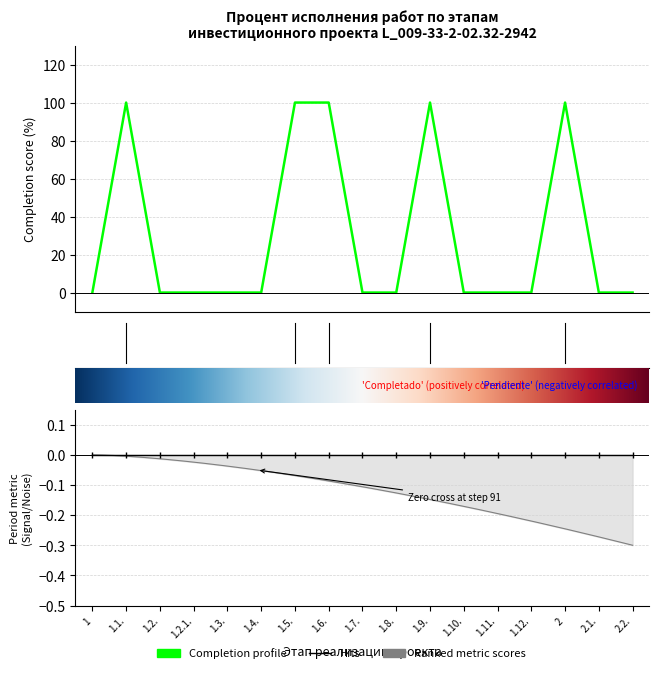

Where is the first local maximum?

1.1.